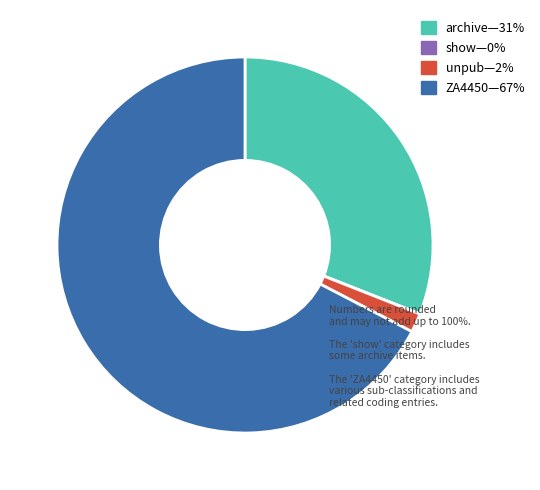

Is there any slice that represents more than half of the pie?

Yes